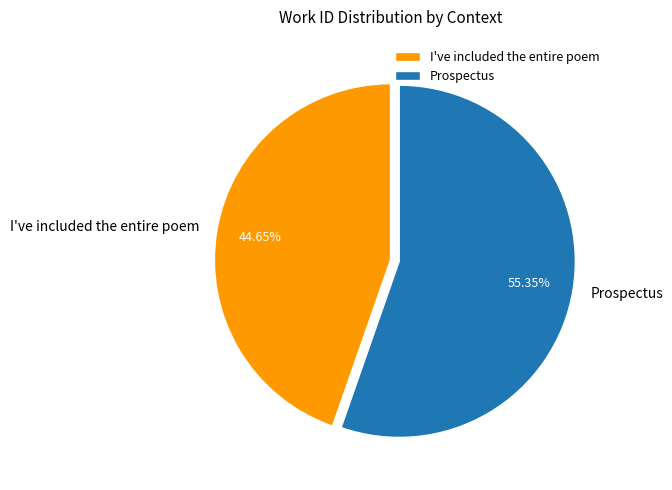

What percentage is the I've included the entire poem slice, to the nearest percent?

45%